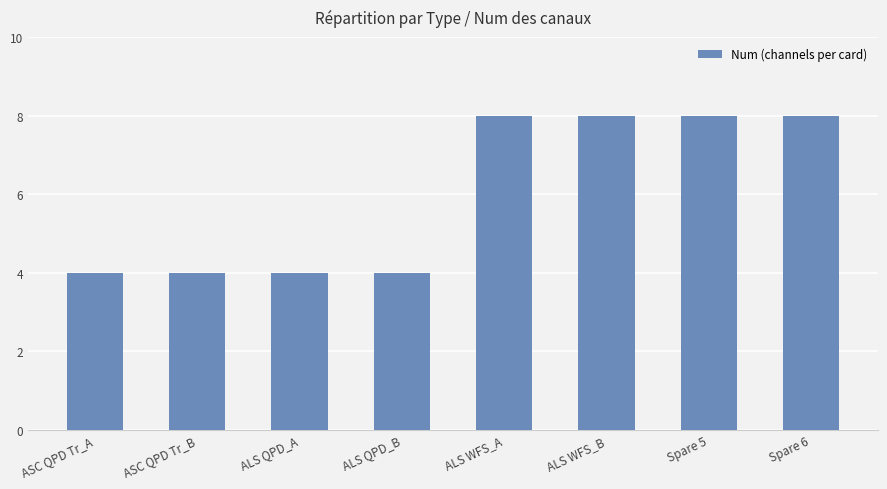

Does the chart contain any negative values?

No